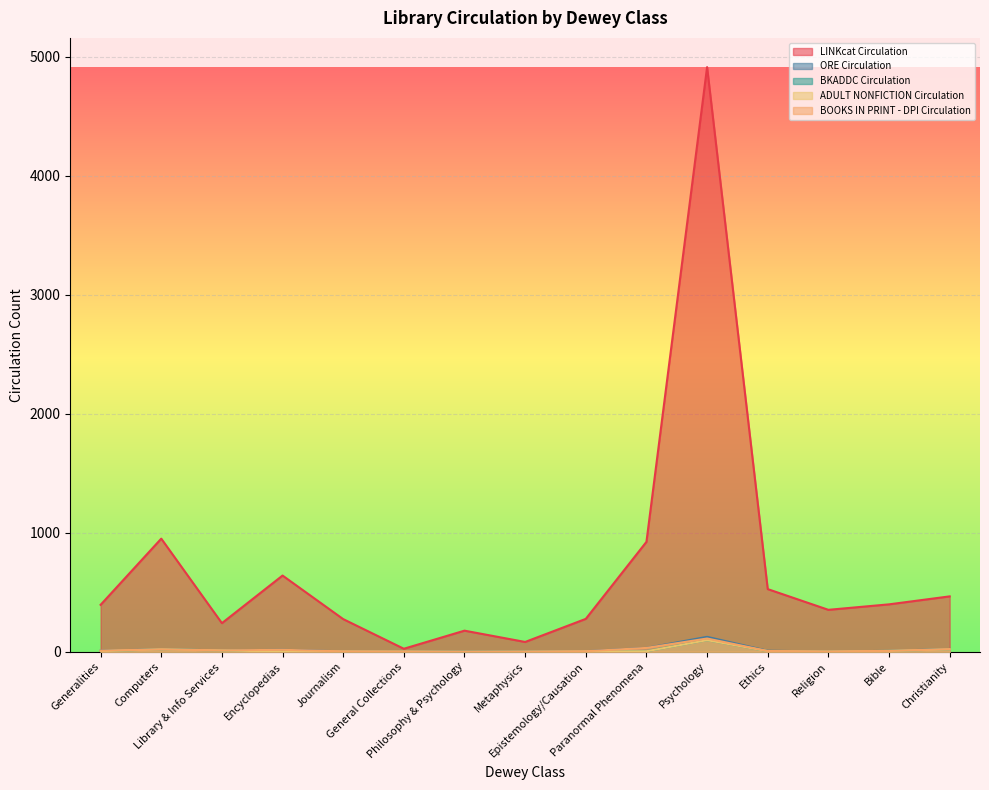

Which series has the largest total across all categories?

LINKcat Circulation